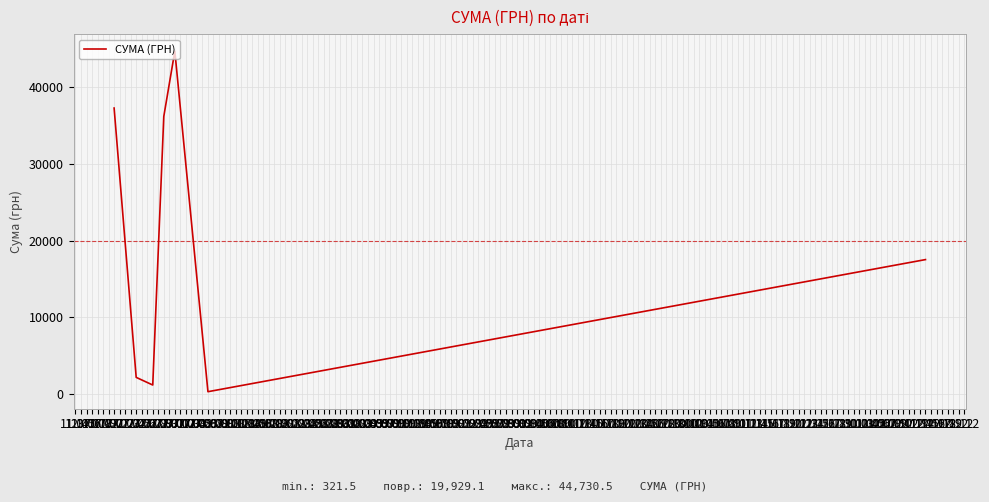

Rank the categories by value from highest to lowest.

29.07, 18.07, 27.07, 12.12, 22.07, 25.07, 04.08